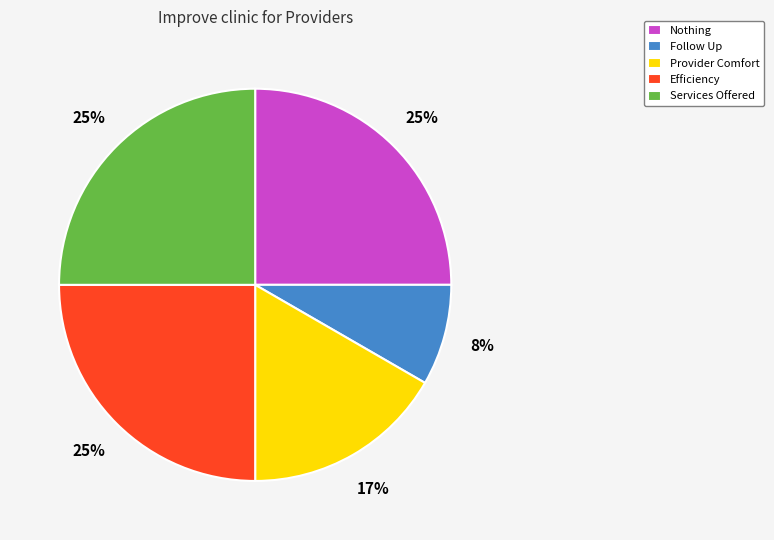

Is there a majority slice in this chart?

No